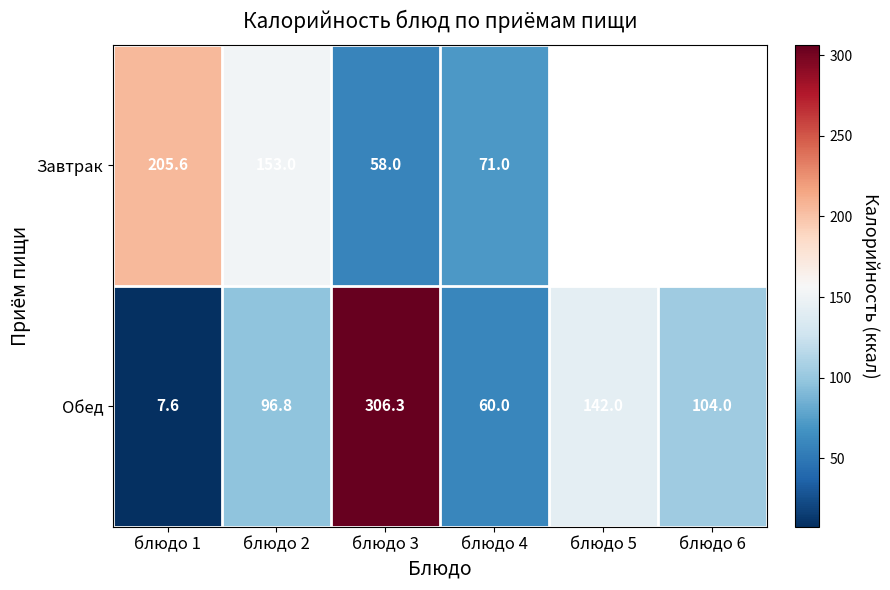

The value of Обед at блюдо 4 is 33.1. True or false?

False